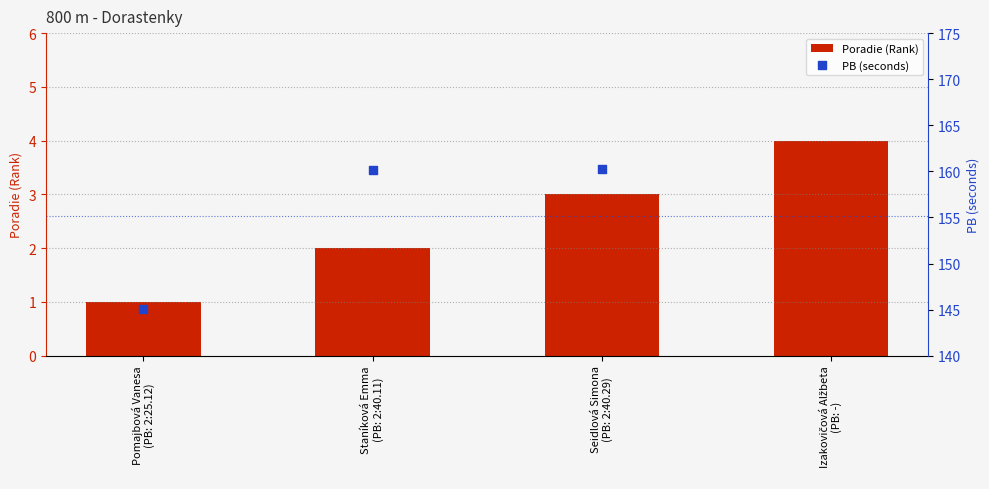

What are all the series names shown in the legend?

Poradie (Rank), PB (seconds)